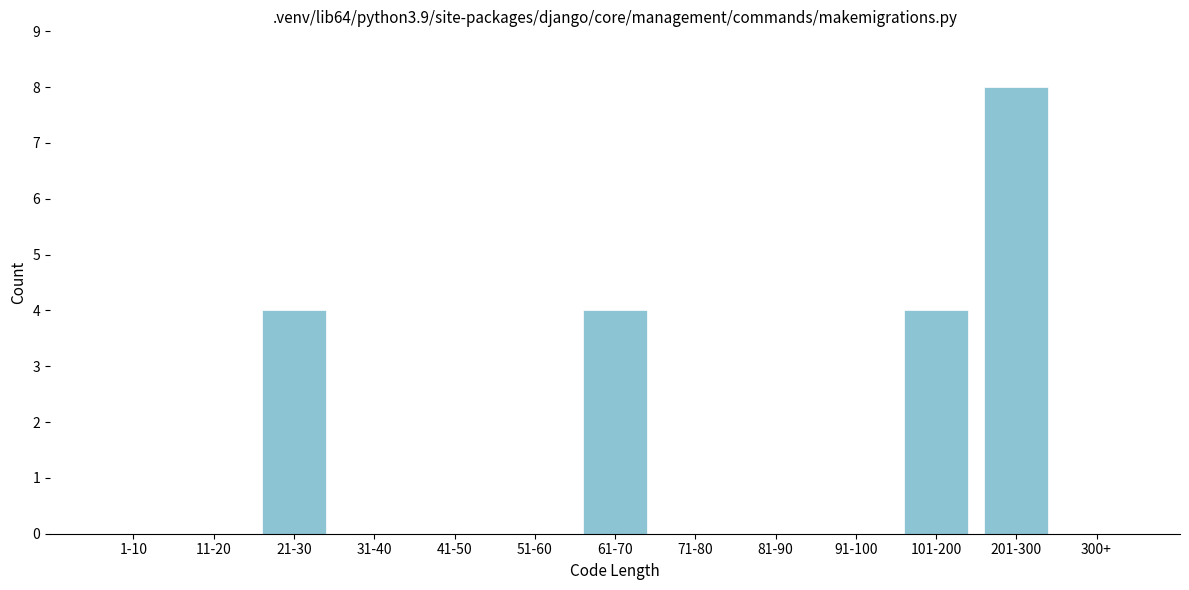

Reading right to left, what are all the values shown in this chart?

300+=0	201-300=8	101-200=4	91-100=0	81-90=0	71-80=0	61-70=4	51-60=0	41-50=0	31-40=0	21-30=4	11-20=0	1-10=0